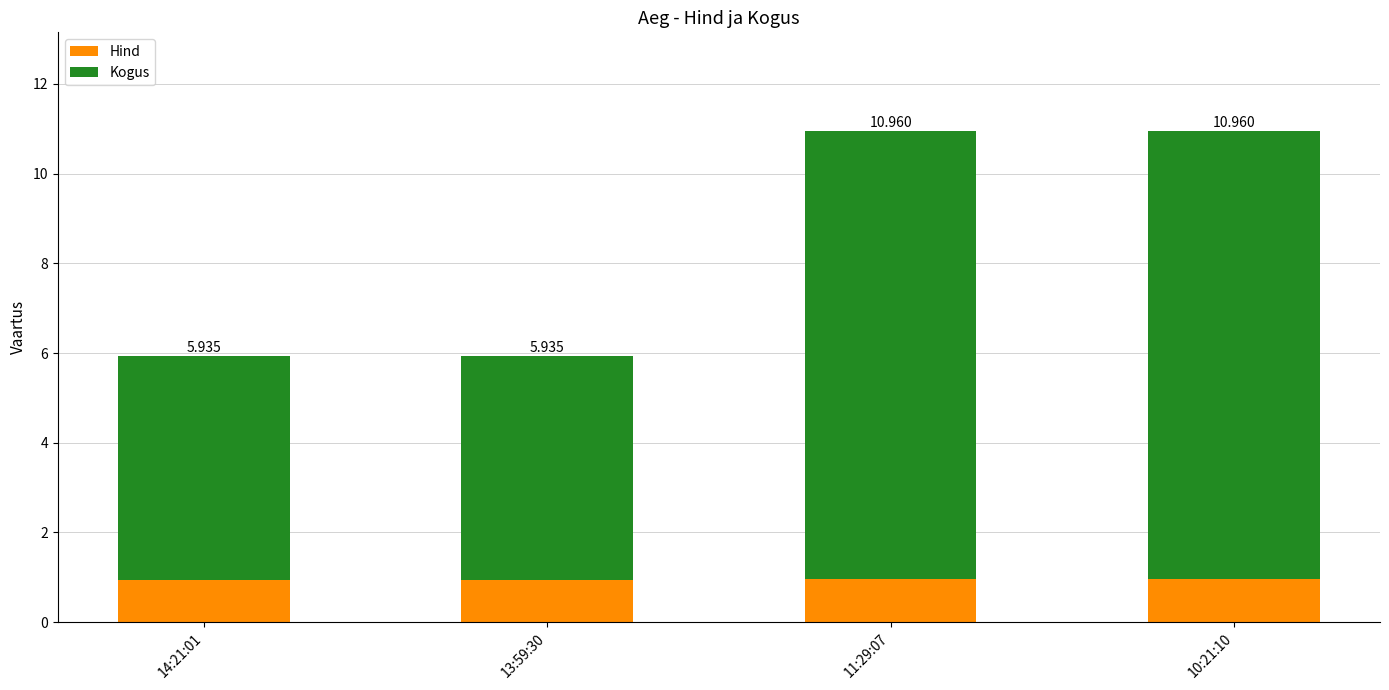

Which series has the largest total across all categories?

Kogus